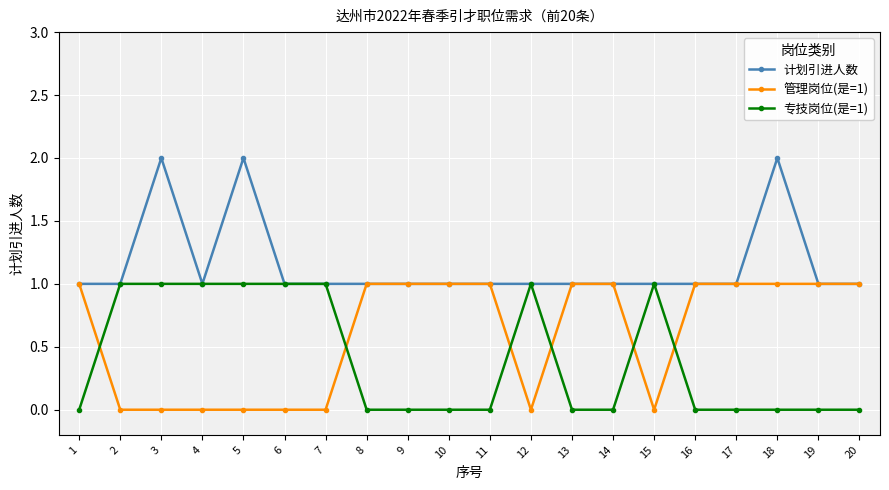

Is this an area chart (filled region under the line)?

No